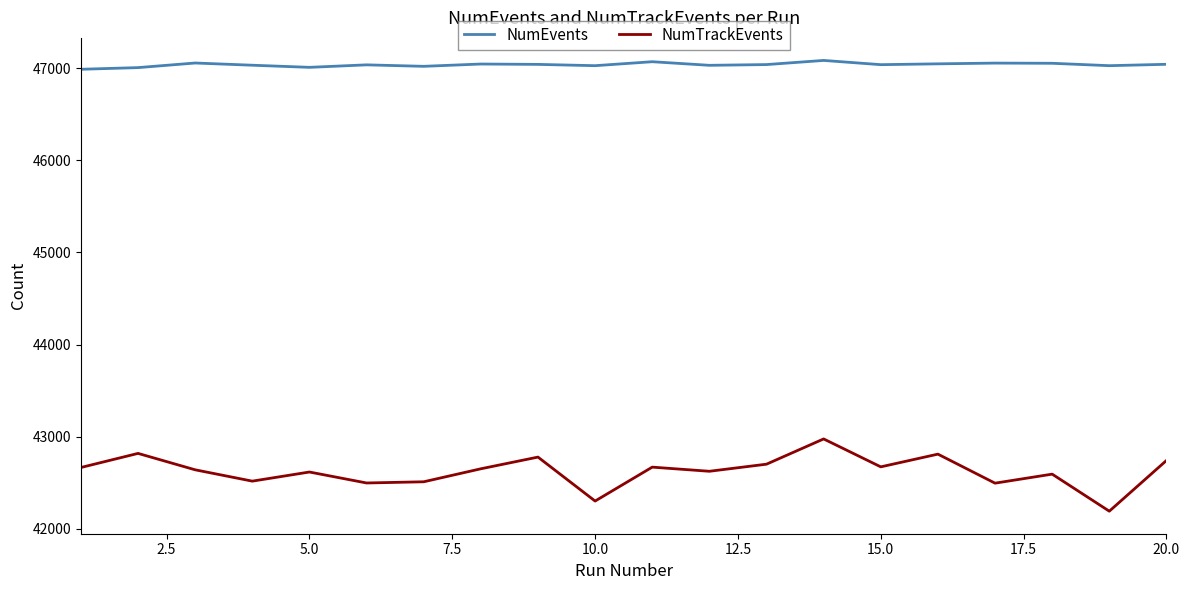

Which series has the widest spread of values?

NumTrackEvents